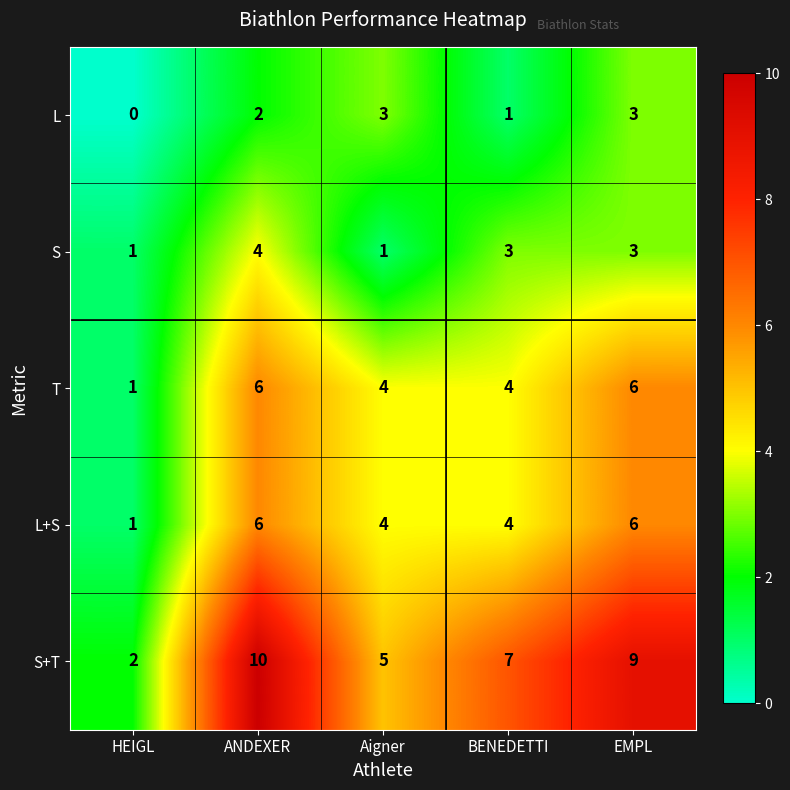

True or false: L has a value of 1 at BENEDETTI.

True